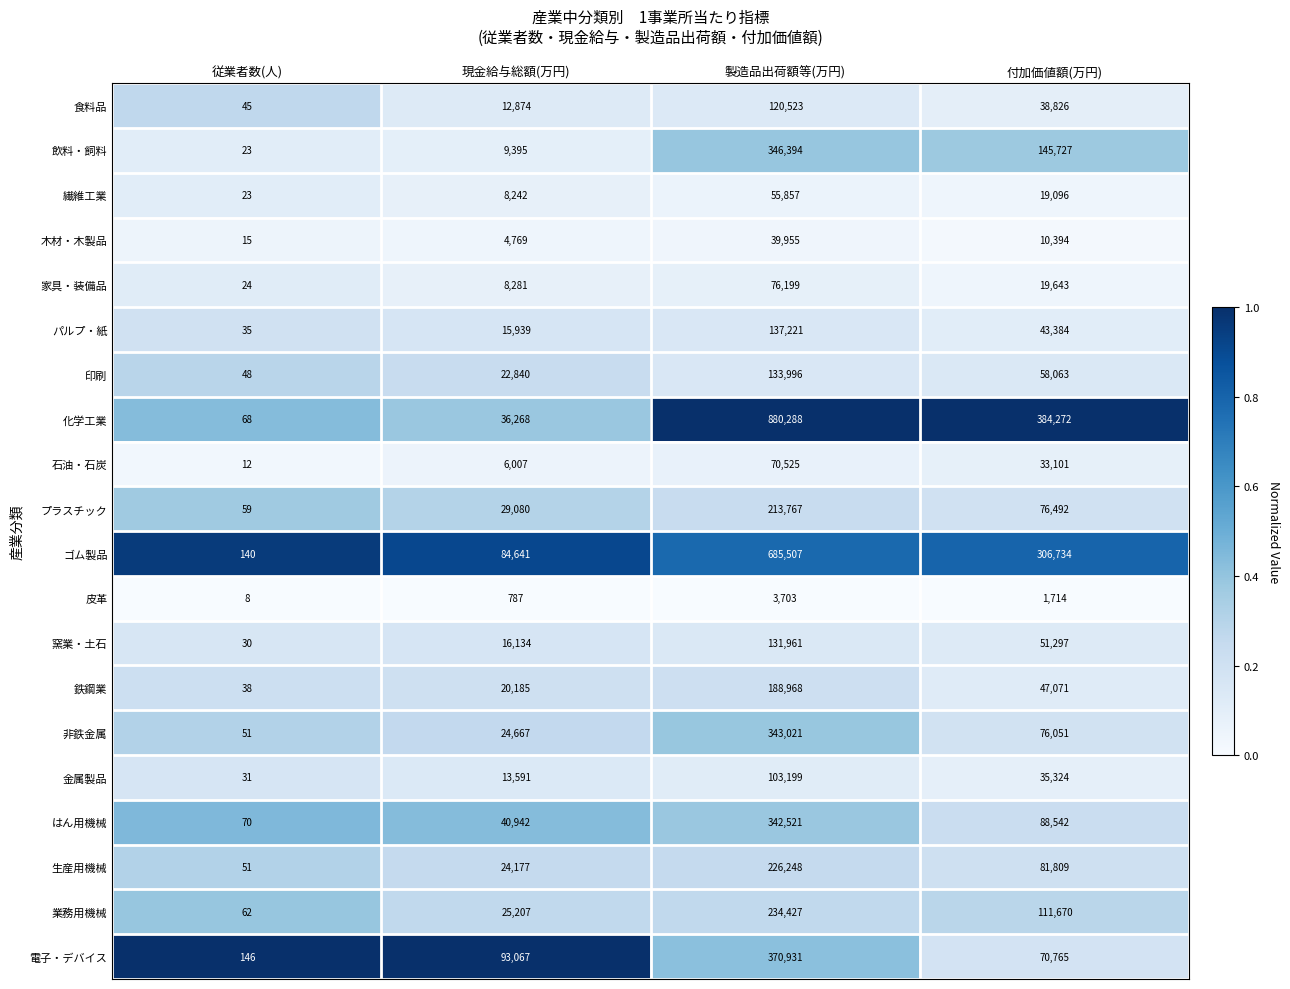

Which series has the largest total across all categories?

化学工業